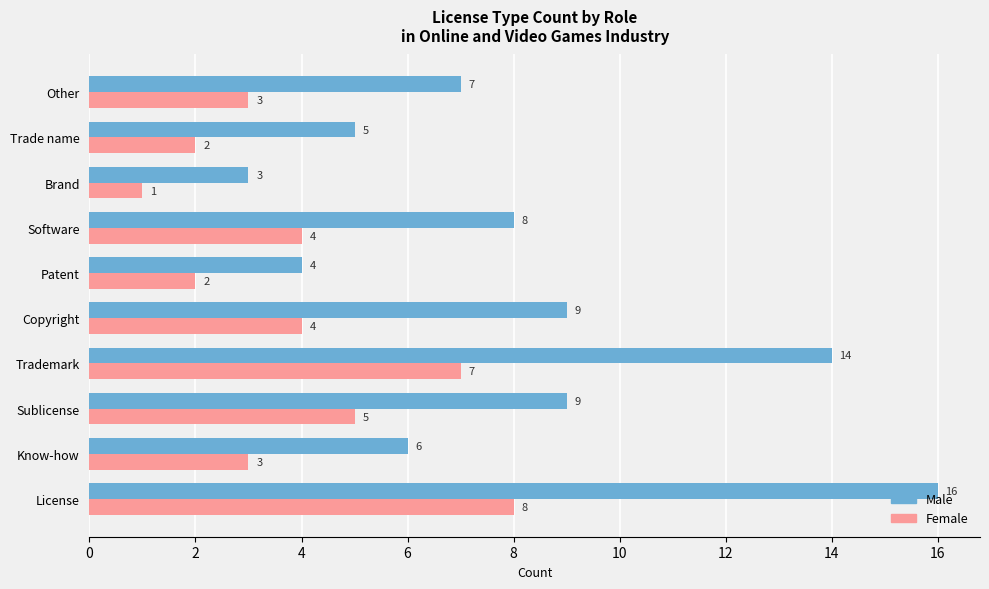

Which series has the largest total across all categories?

Male